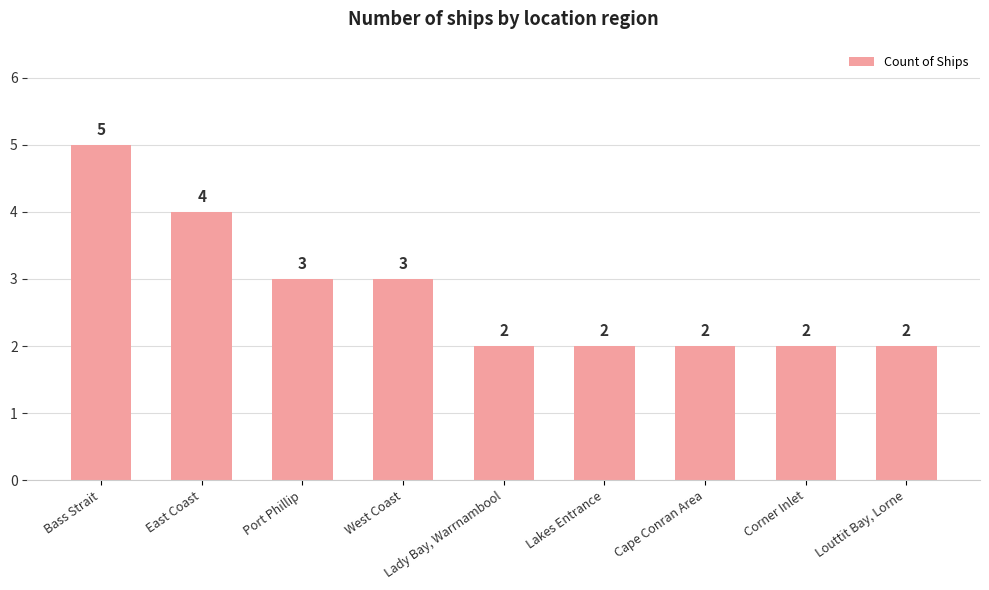

What is the average value?

3